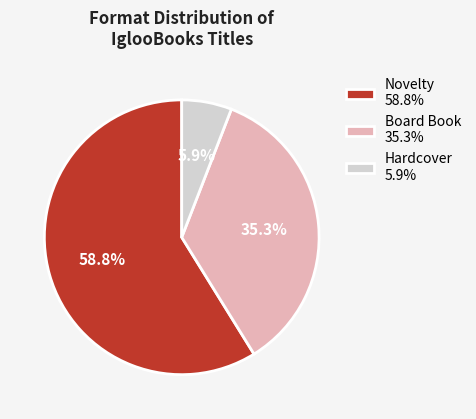

What percentage is the Board Book slice, to the nearest percent?

35%